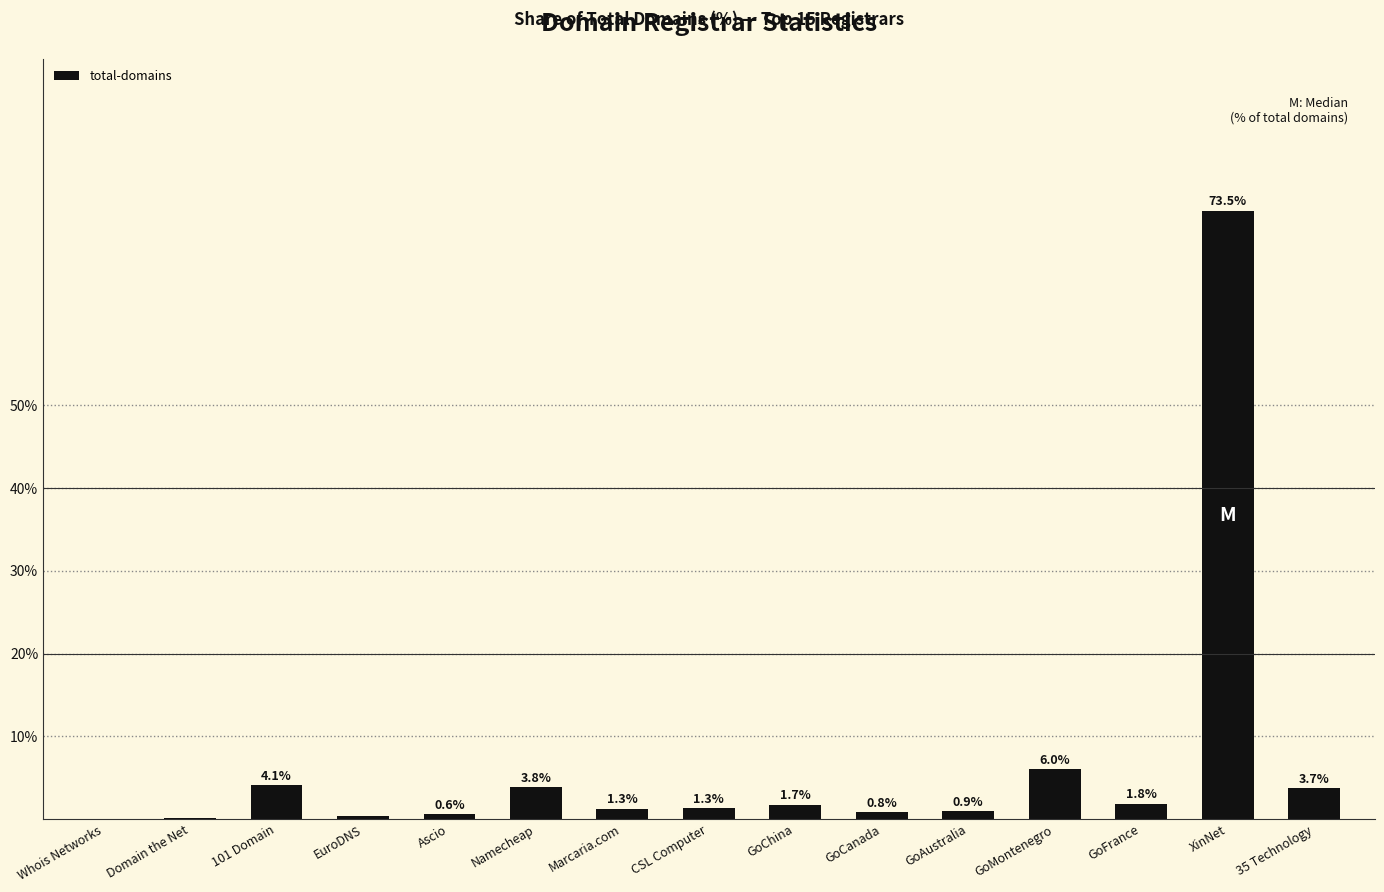

Which category has the highest value across all series?

XinNet